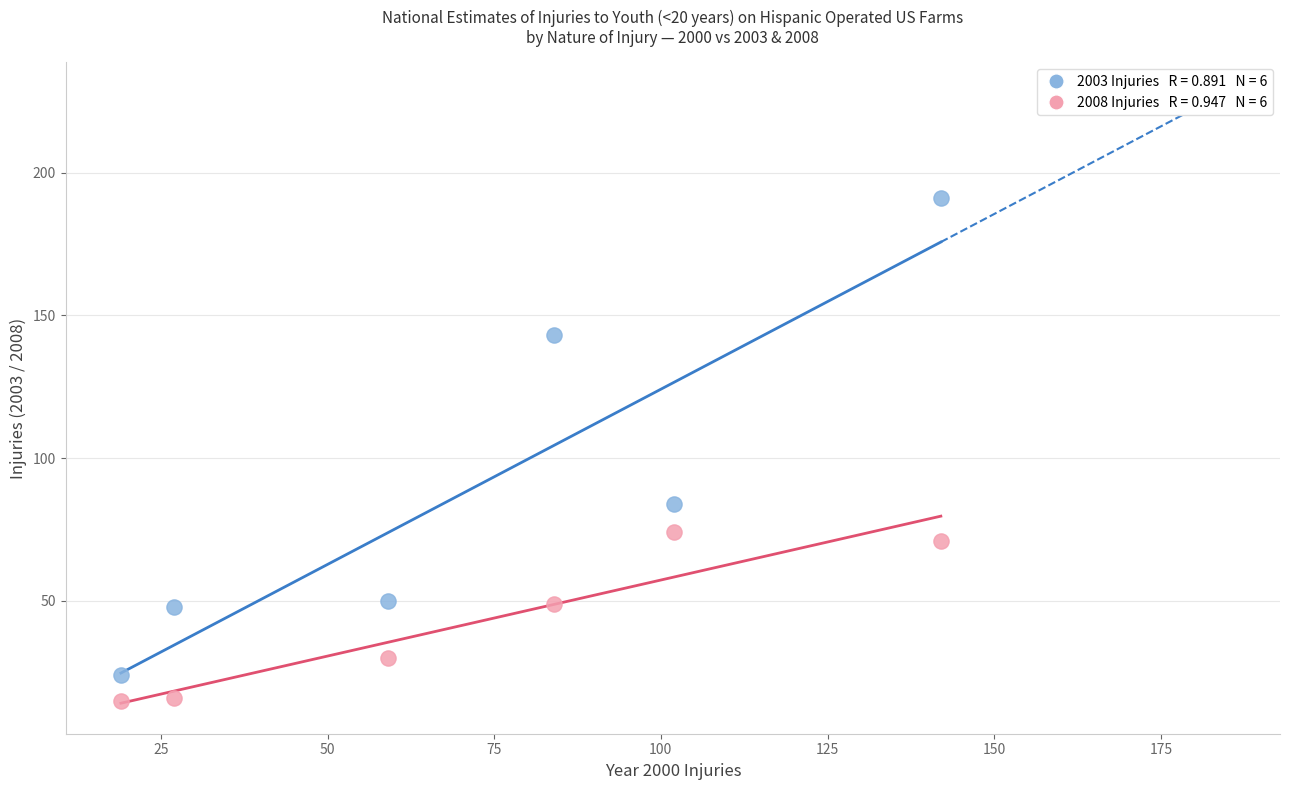

Across all data points, what is the average X value?

72